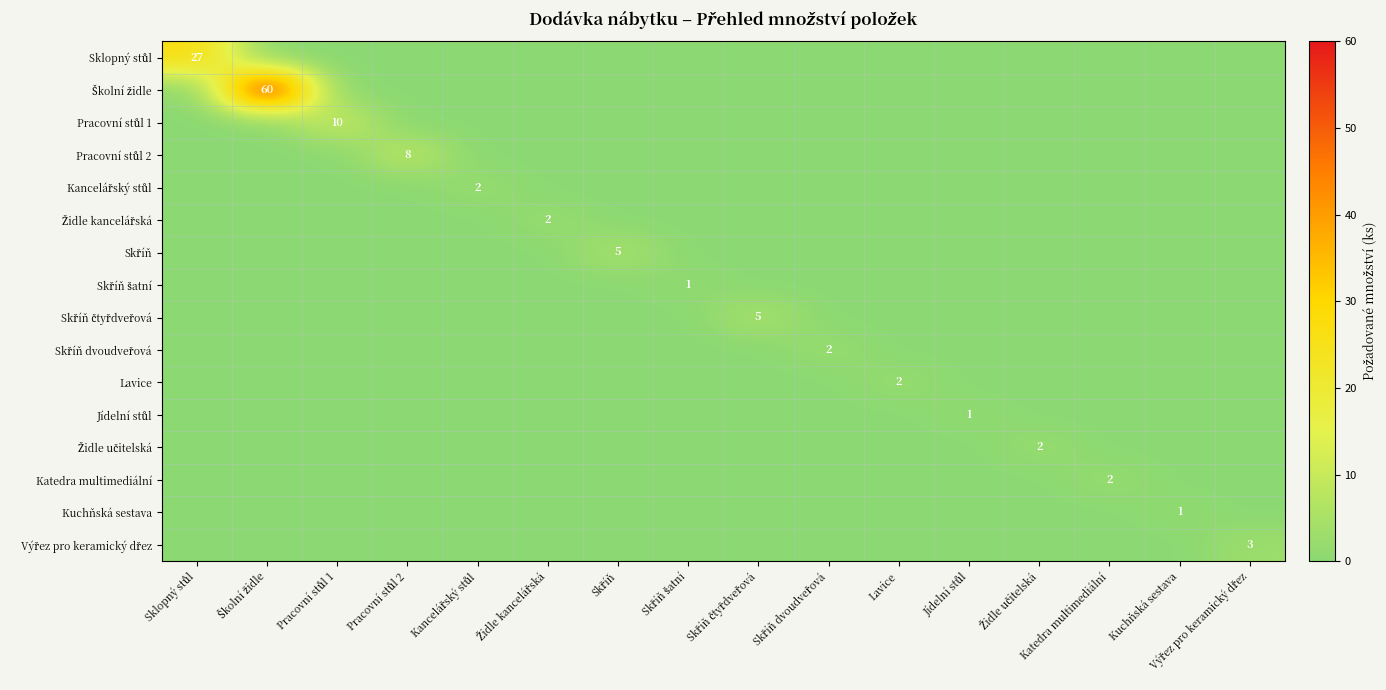

Count the Lavice values in the range 0 to 1.

15